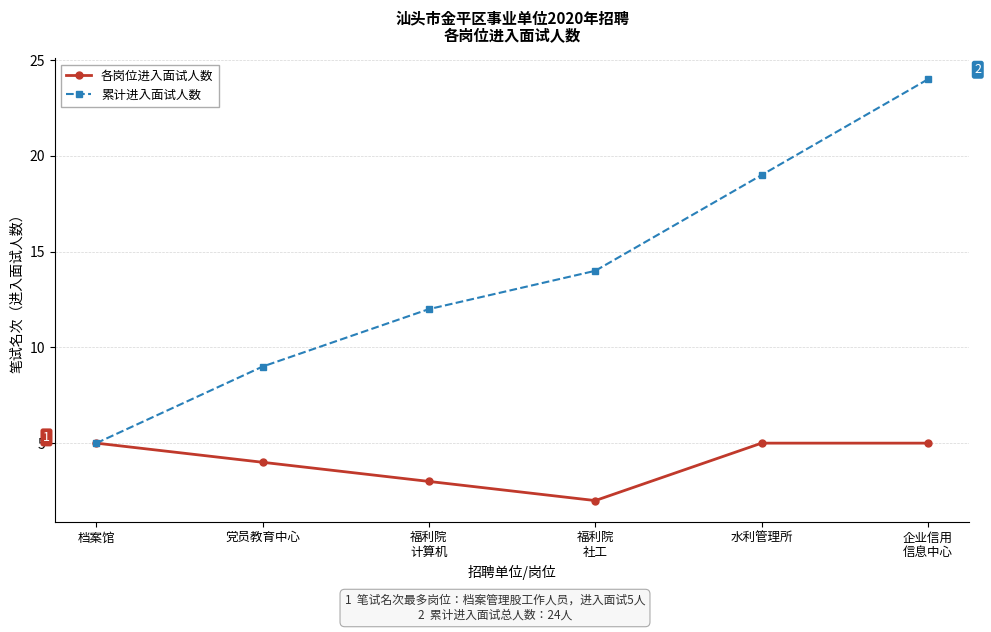

At which category is the sum across all series the highest?

企业信用
信息中心